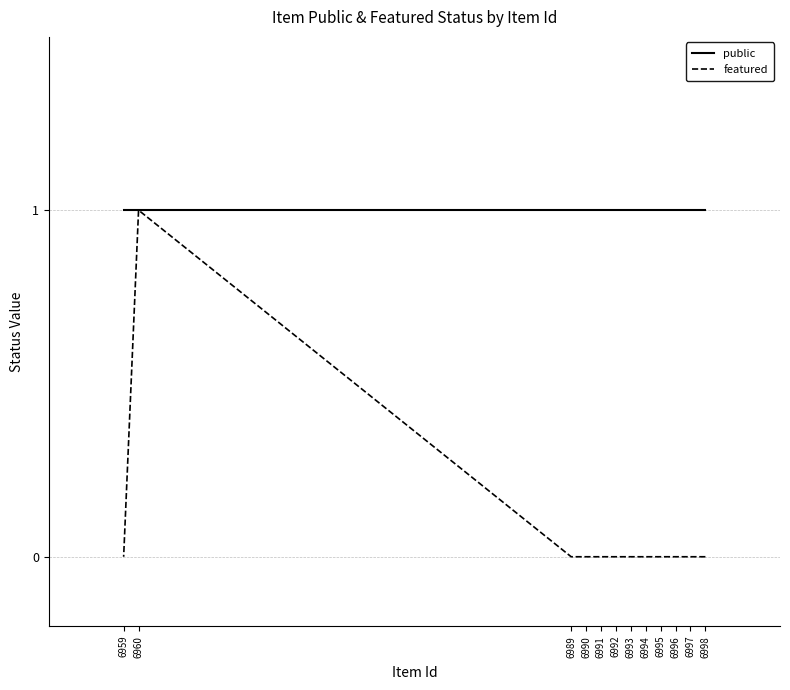

Rank the categories by featured value from lowest to highest.

6998, 6997, 6996, 6995, 6994, 6993, 6992, 6991, 6990, 6989, 6959, 6960